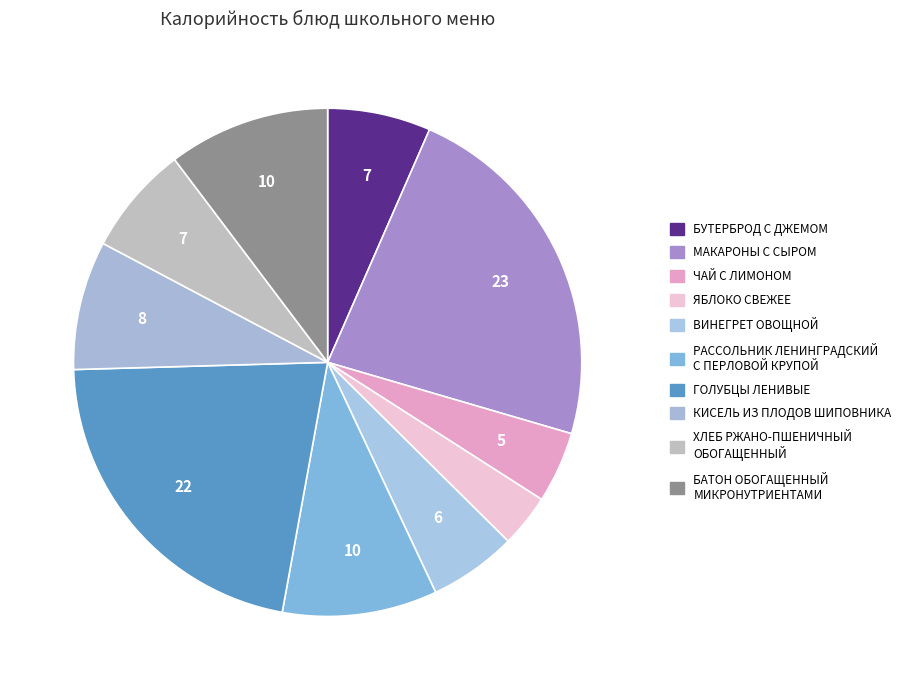

How many slices are in this pie chart?

10